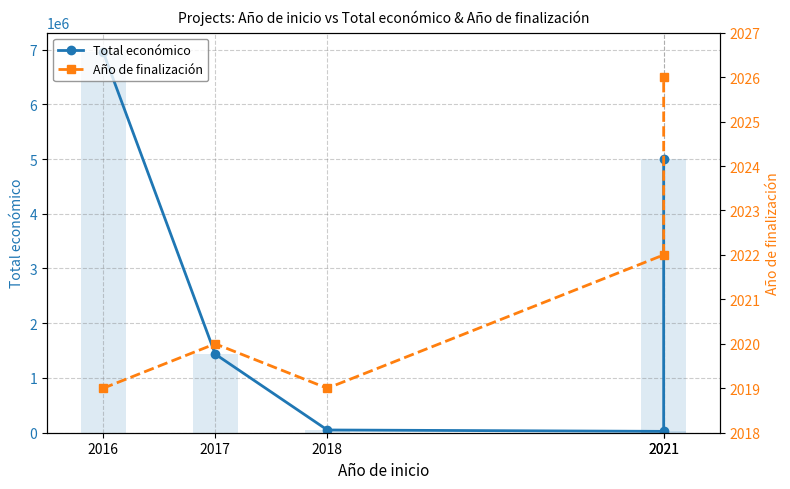

List the series in order of their overall mean, highest first.

Total económico, Año de finalización